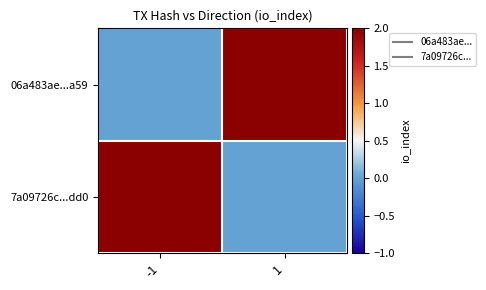

At which category does the chart reach its peak across all series?

1